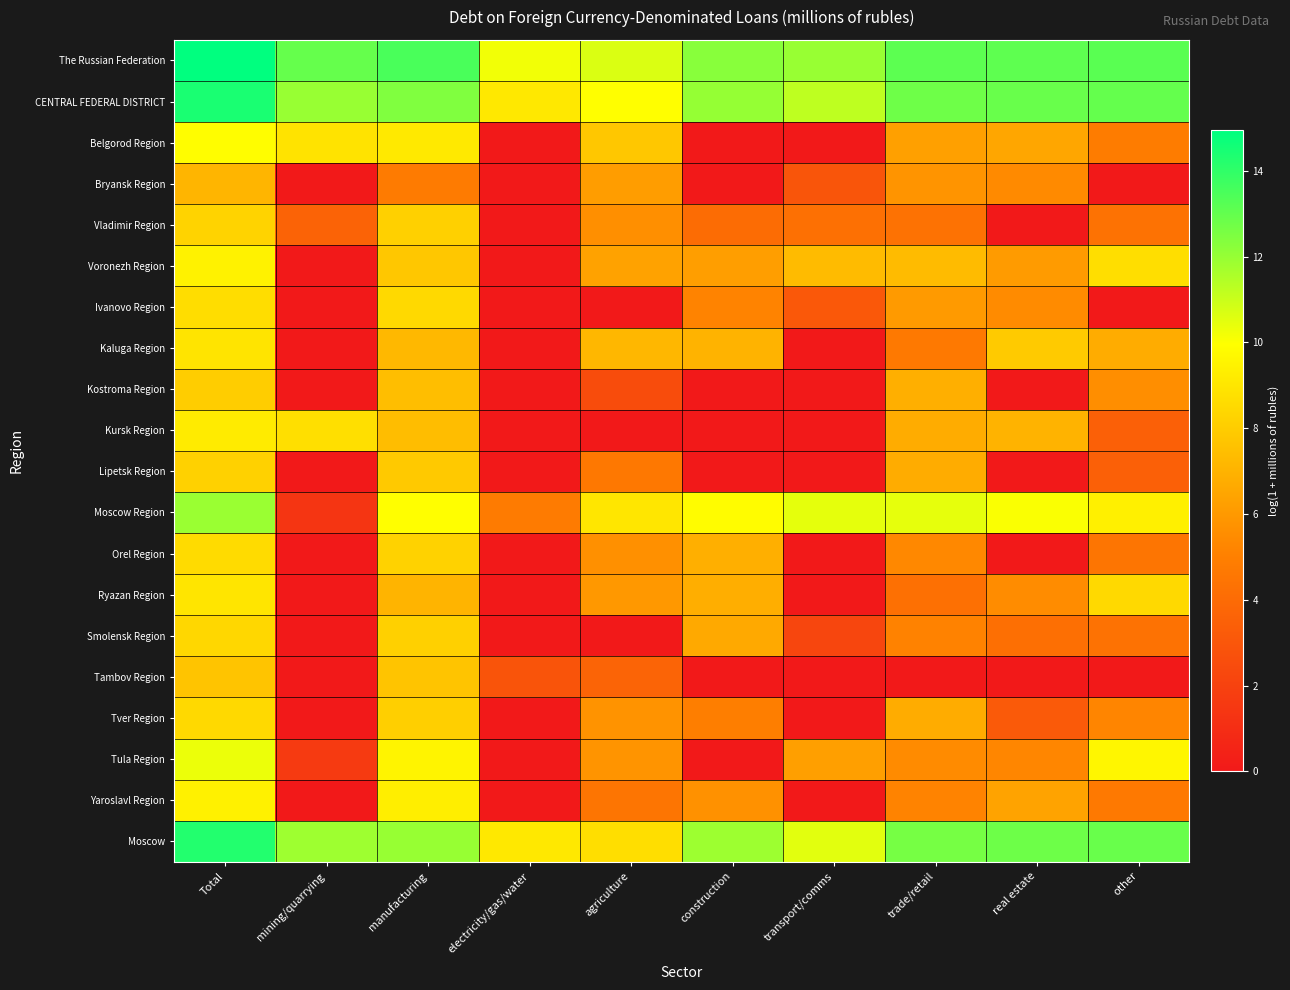

What is the maximum value shown in the chart?

14.9